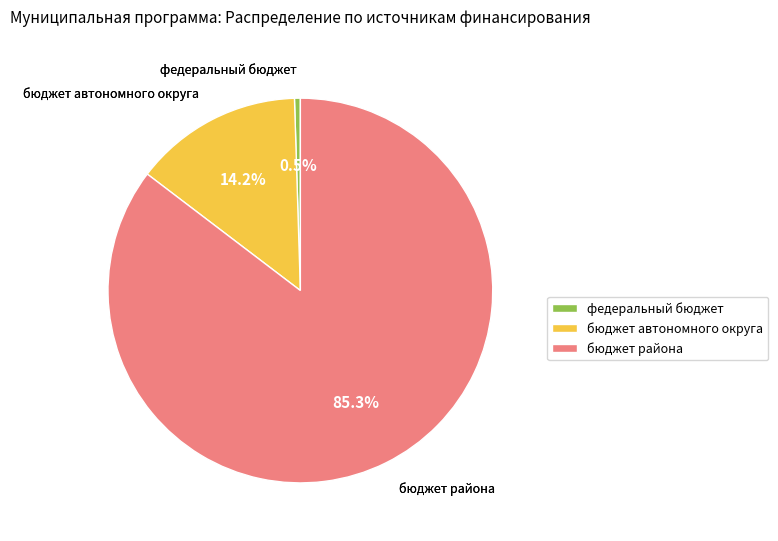

What percentage is the бюджет автономного округа slice, to the nearest percent?

14%